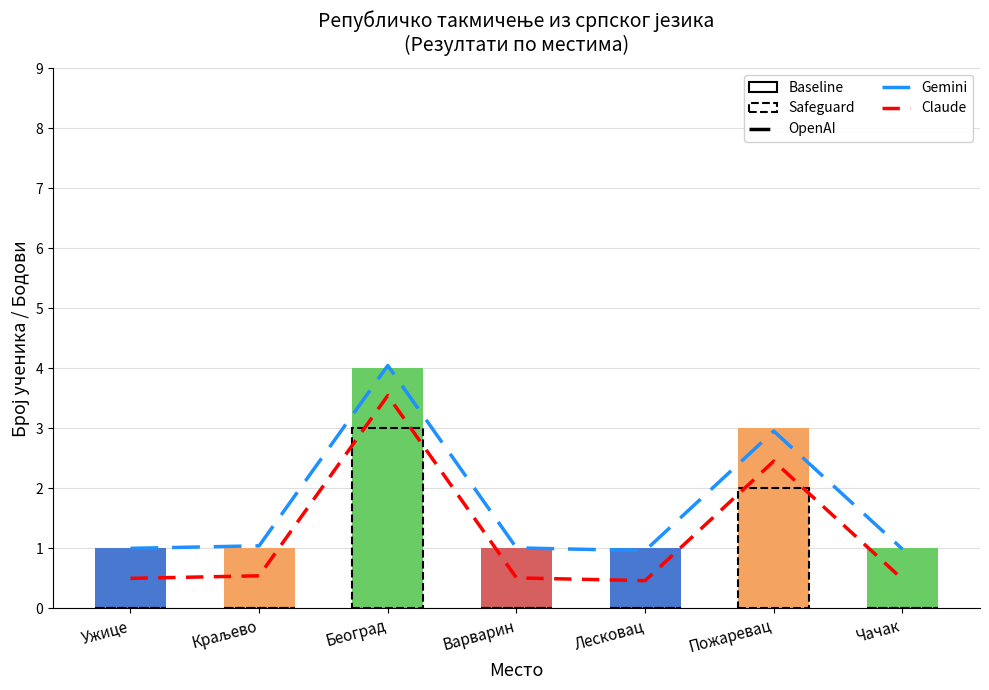

What is the sum of the Claude values at Чачак and Лесковац?

0.9